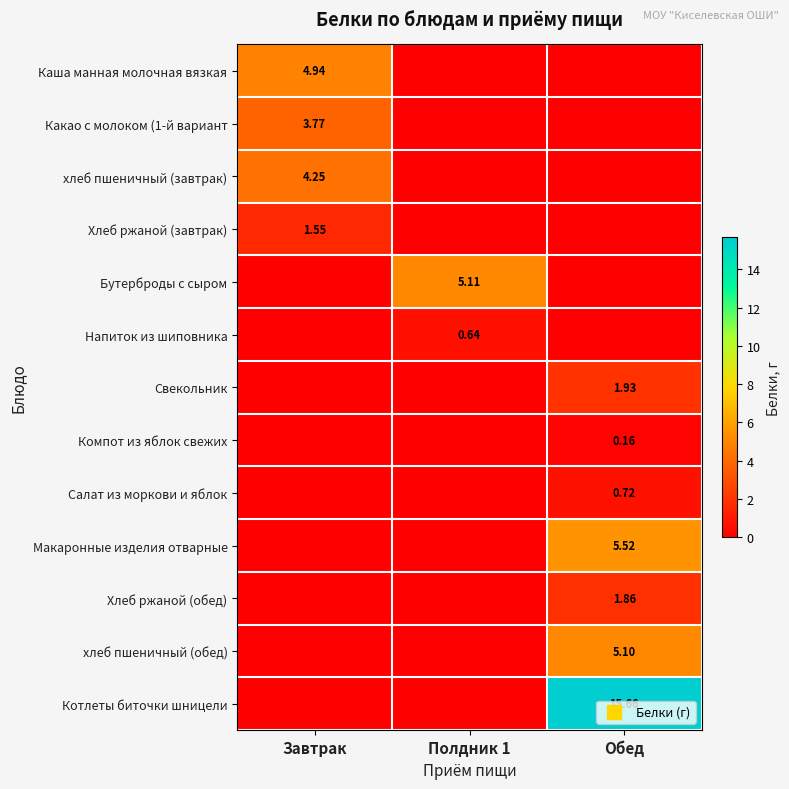

Where is Макаронные изделия отварные nearest to the value 2?

Завтрак